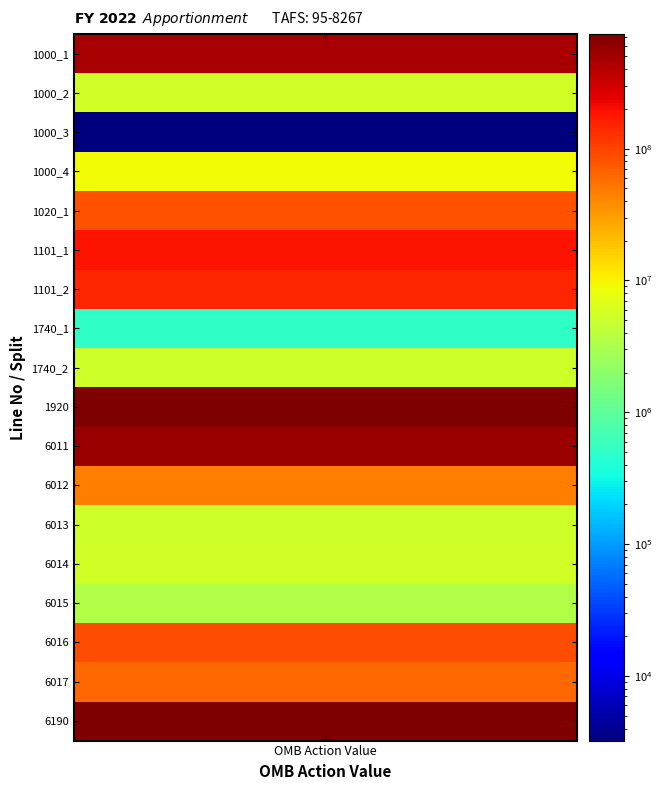

Where is the data nearest to the value 327966800?

1000_1